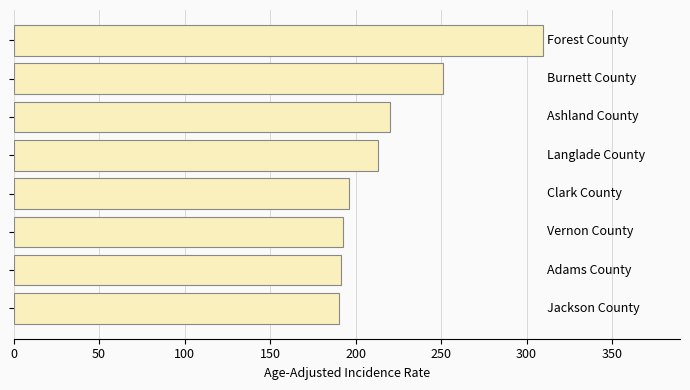

What is the average value?

220.6